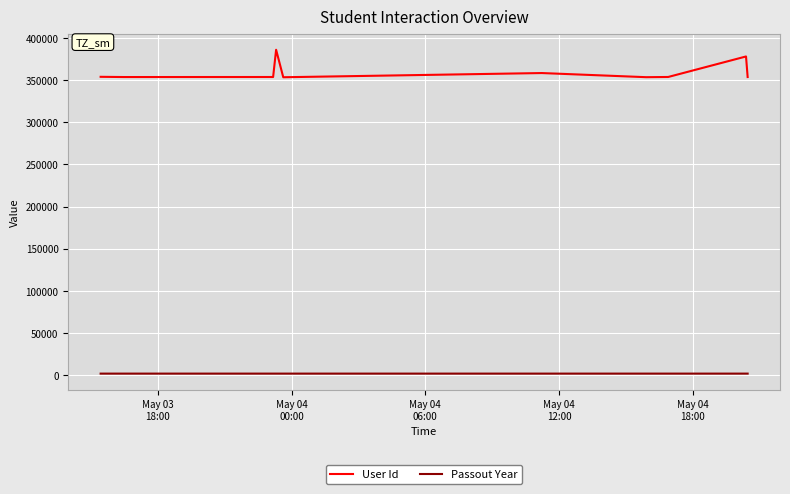

List the series in order of their overall mean, lowest first.

Passout Year, User Id